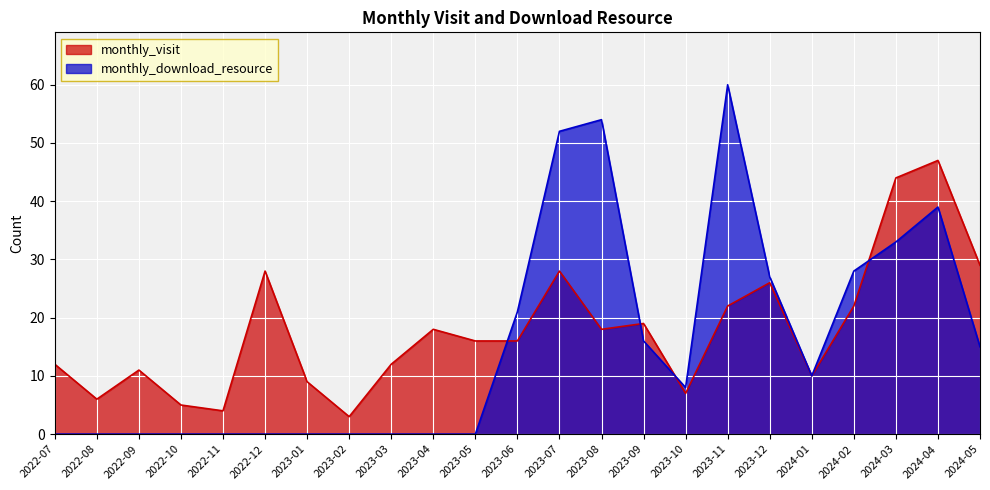

How many lines are shown in the chart?

2